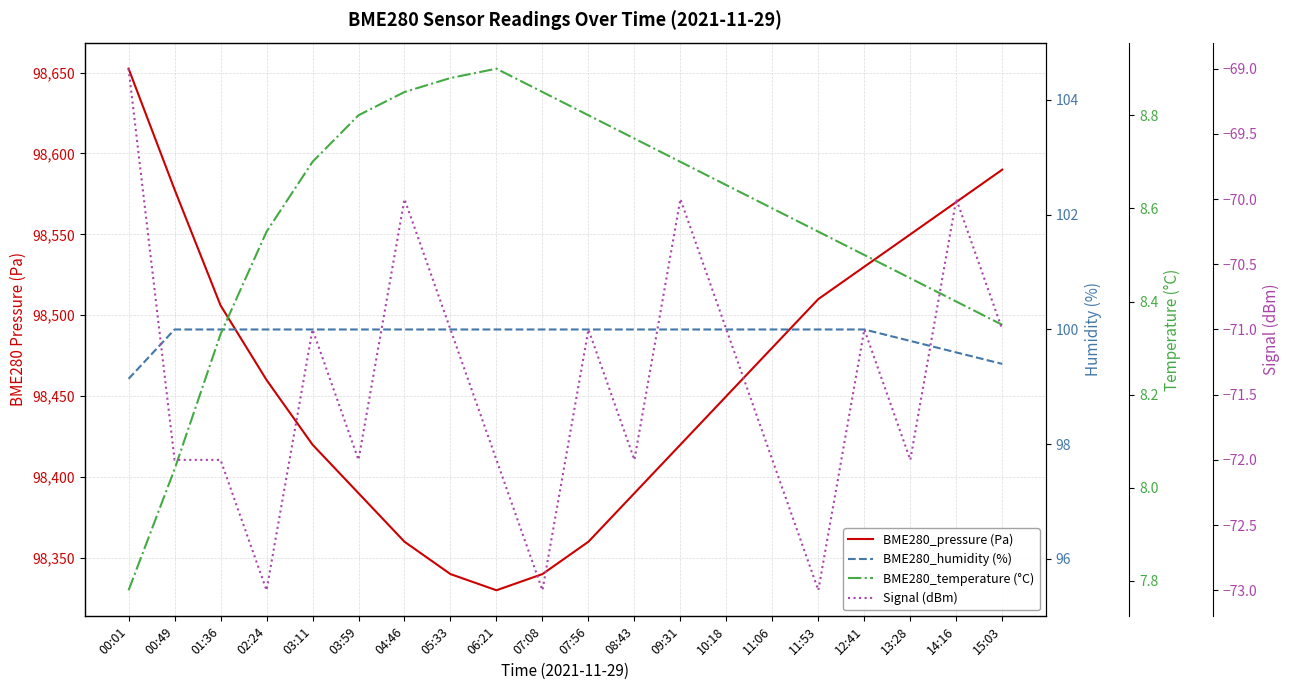

Reading left to right, extract all data points from this chart.

BME280_pressure (Pa): 98652.4	98577.7	98506.1	98460.0	98420.0	98390.0	98360.0	98340.0	98330.0	98340.0	98360.0	98390.0	98420.0	98450.0	98480.0	98510.0	98530.0	98550.0	98570.0	98590.0
BME280_humidity (%): 99.1	100.0	100.0	100.0	100.0	100.0	100.0	100.0	100.0	100.0	100.0	100.0	100.0	100.0	100.0	100.0	100.0	99.8	99.6	99.4
BME280_temperature (°C): 7.8	8.0	8.3	8.6	8.7	8.8	8.8	8.9	8.9	8.8	8.8	8.8	8.7	8.7	8.6	8.6	8.5	8.4	8.4	8.3
Signal (dBm): -69.0	-72.0	-72.0	-73.0	-71.0	-72.0	-70.0	-71.0	-72.0	-73.0	-71.0	-72.0	-70.0	-71.0	-72.0	-73.0	-71.0	-72.0	-70.0	-71.0